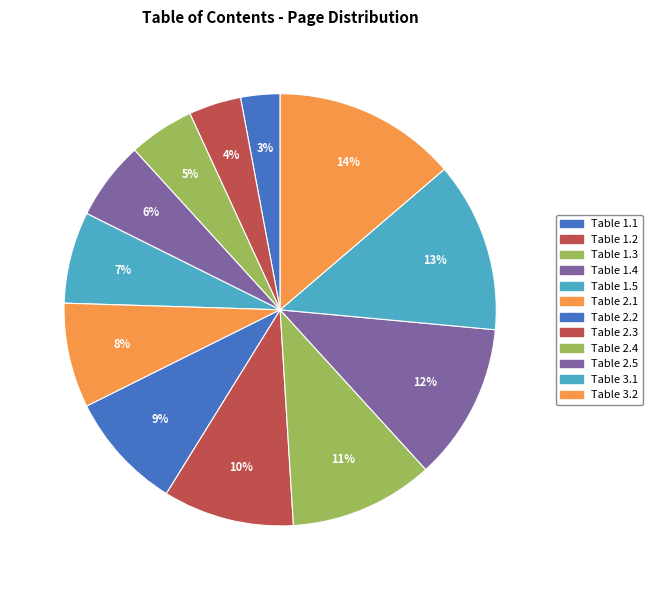

Count the number of slices in the pie.

12